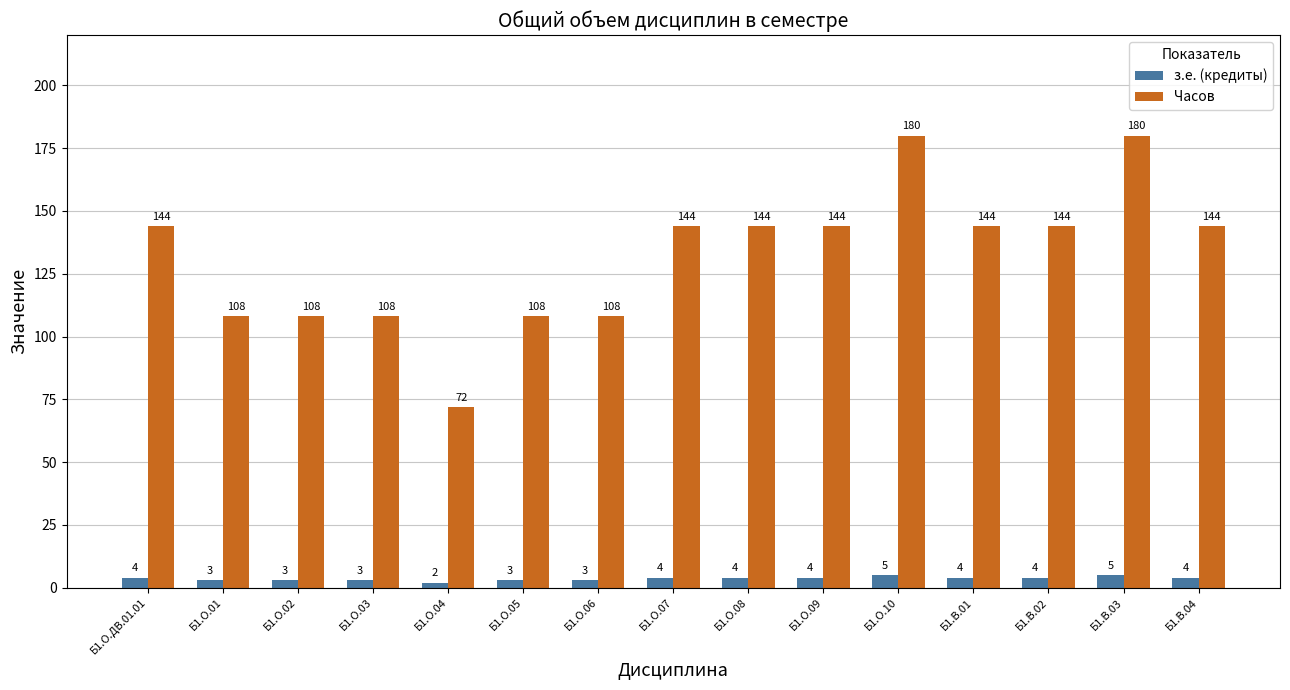

What is the total value across all series at Б1.О.09?

148